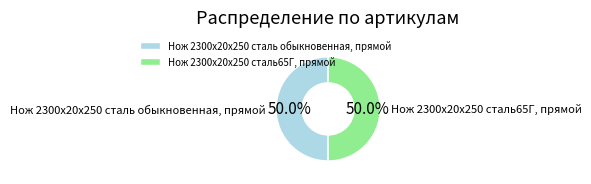

What portion of the pie excludes Нож 2300х20х250 сталь65Г, прямой?

50.0%